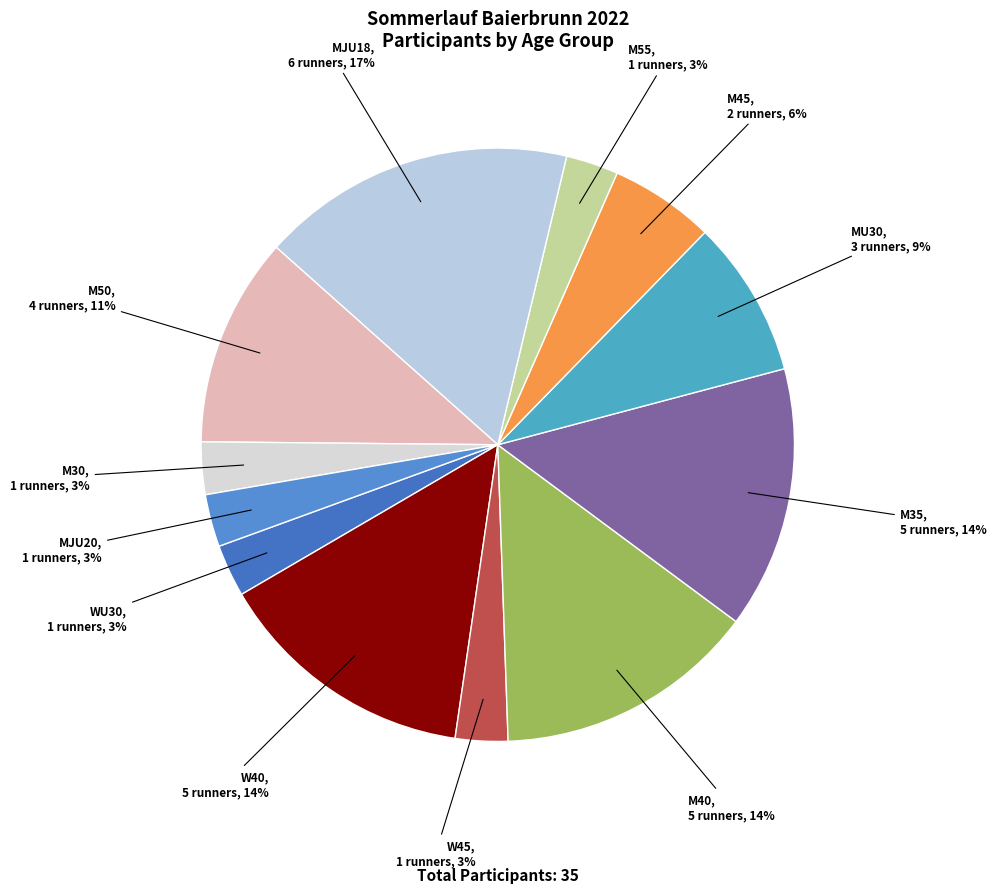

The MJU18 slice represents 30% of the pie. True or false?

False